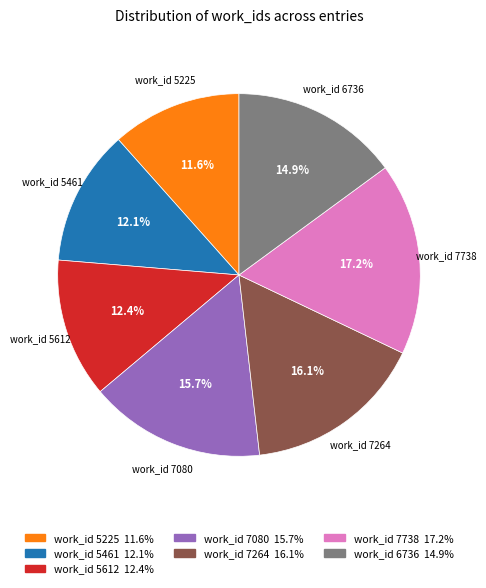

What percentage is the work_id 5461 slice, to the nearest percent?

12%